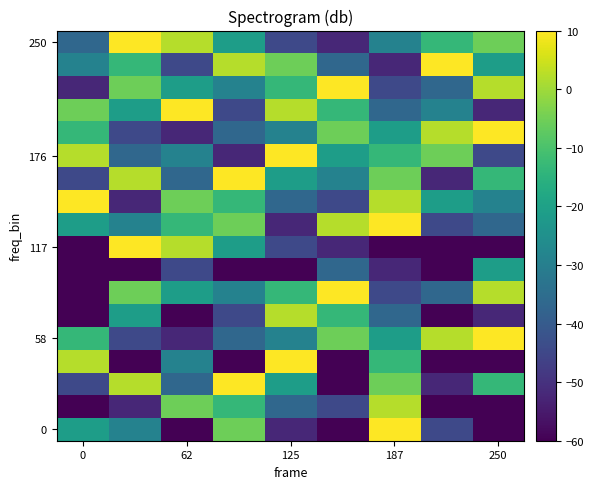

At which category is the sum across all series the highest?

187